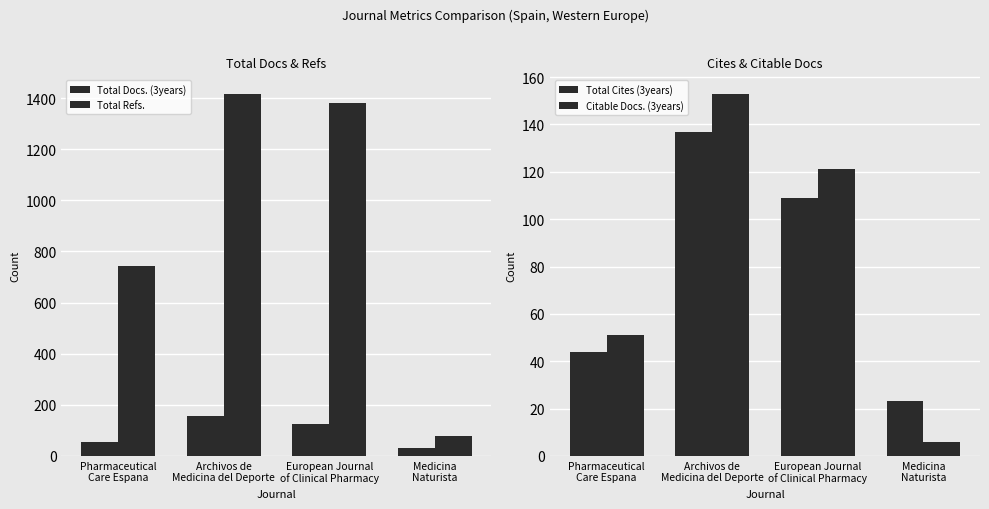

How many data points in Total Refs. are less than 1381?

2